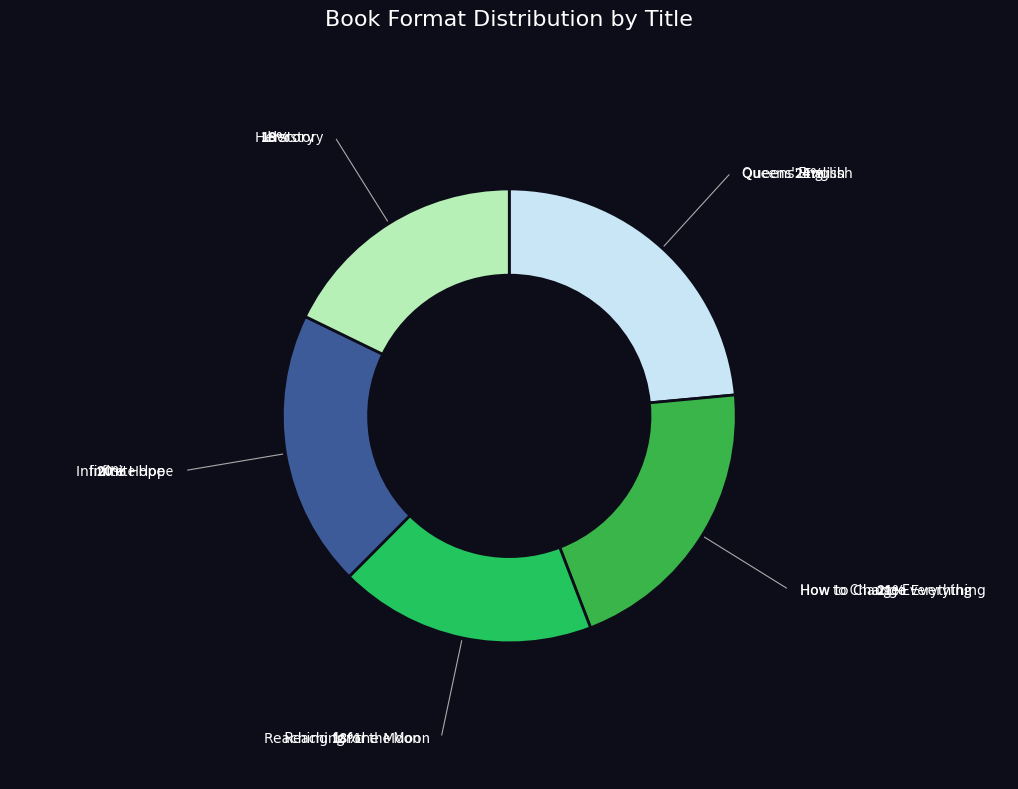

Do Herstory and Infinite Hope together represent more than half of the pie?

No